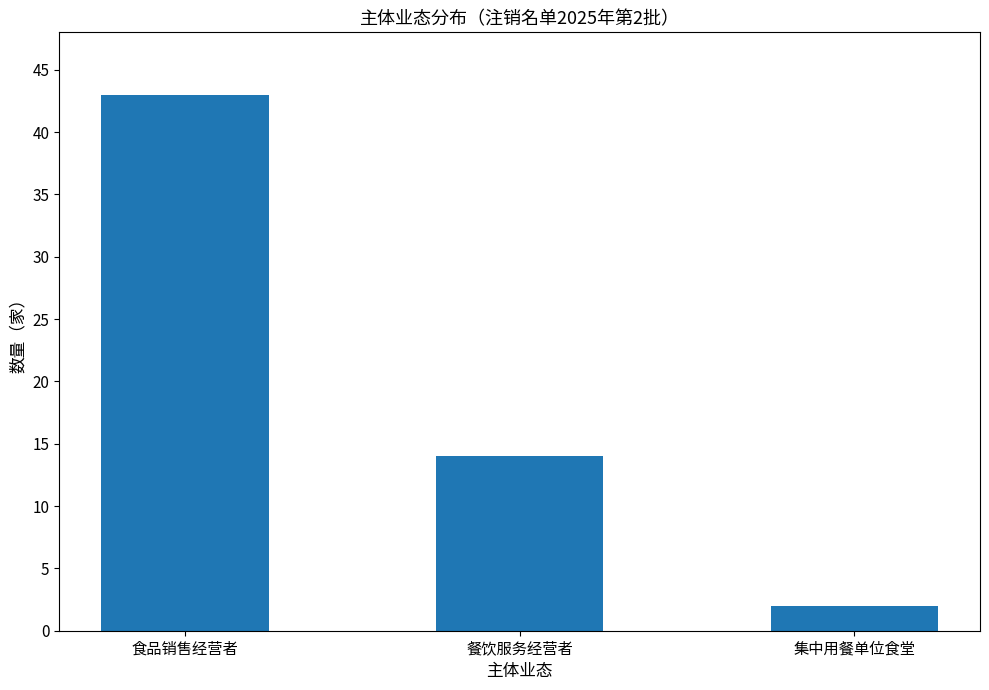

At which category does the chart reach its peak across all series?

食品销售经营者